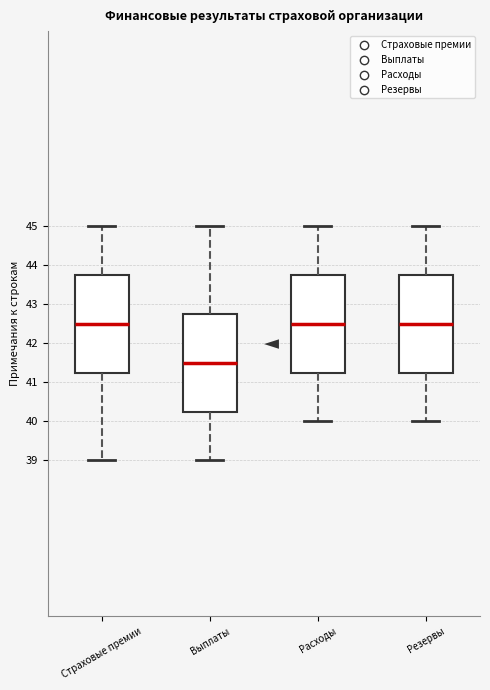

Reading left to right, read every box against the y-axis: the position of its median line, the range the box covers, and the ends of its whiskers. The values are not printed on the chart, so give them approximately, as read against the axis.

Страховые премии: median 42.5, box 41.3 to 43.8, whiskers 39.0 to 45.0
Выплаты: median 41.5, box 40.3 to 42.8, whiskers 39.0 to 45.0
Расходы: median 42.5, box 41.3 to 43.8, whiskers 40.0 to 45.0
Резервы: median 42.5, box 41.3 to 43.8, whiskers 40.0 to 45.0